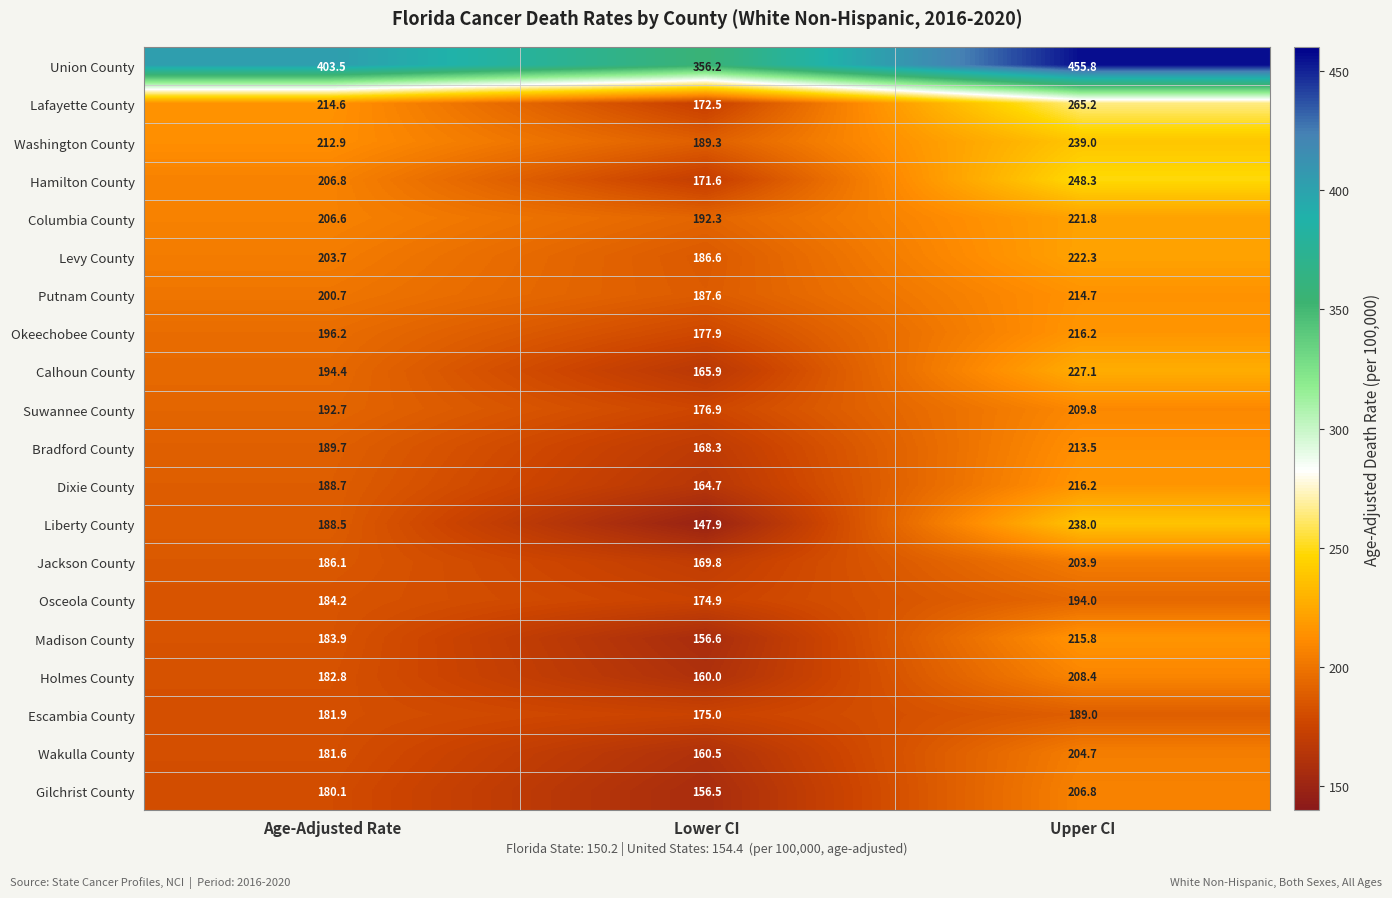

Rank the series at Lower CI from highest to lowest value.

Union County, Columbia County, Washington County, Putnam County, Levy County, Okeechobee County, Suwannee County, Escambia County, Osceola County, Lafayette County, Hamilton County, Jackson County, Bradford County, Calhoun County, Dixie County, Wakulla County, Holmes County, Madison County, Gilchrist County, Liberty County